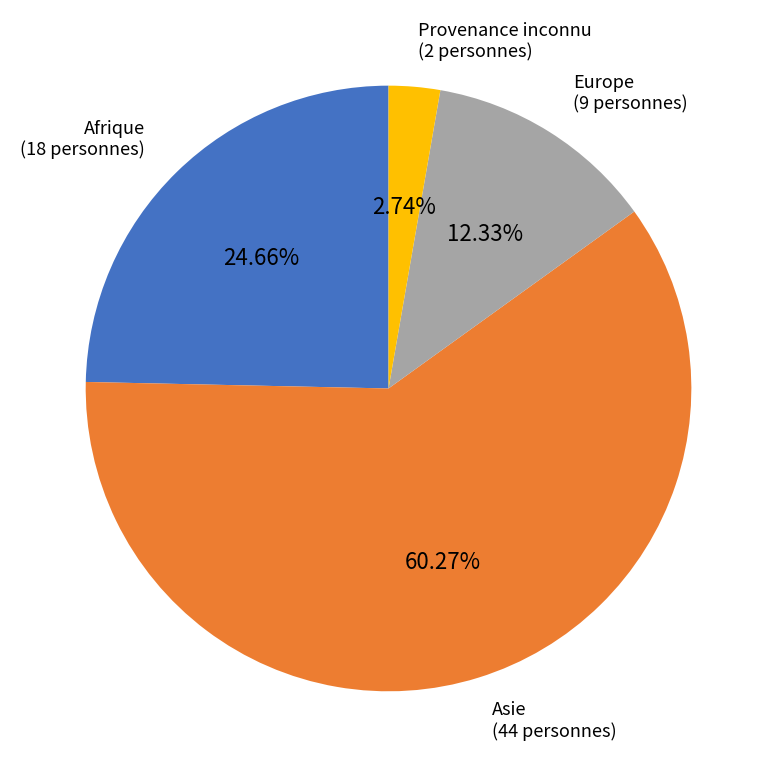

Which slice is the smallest?

Provenance inconnu